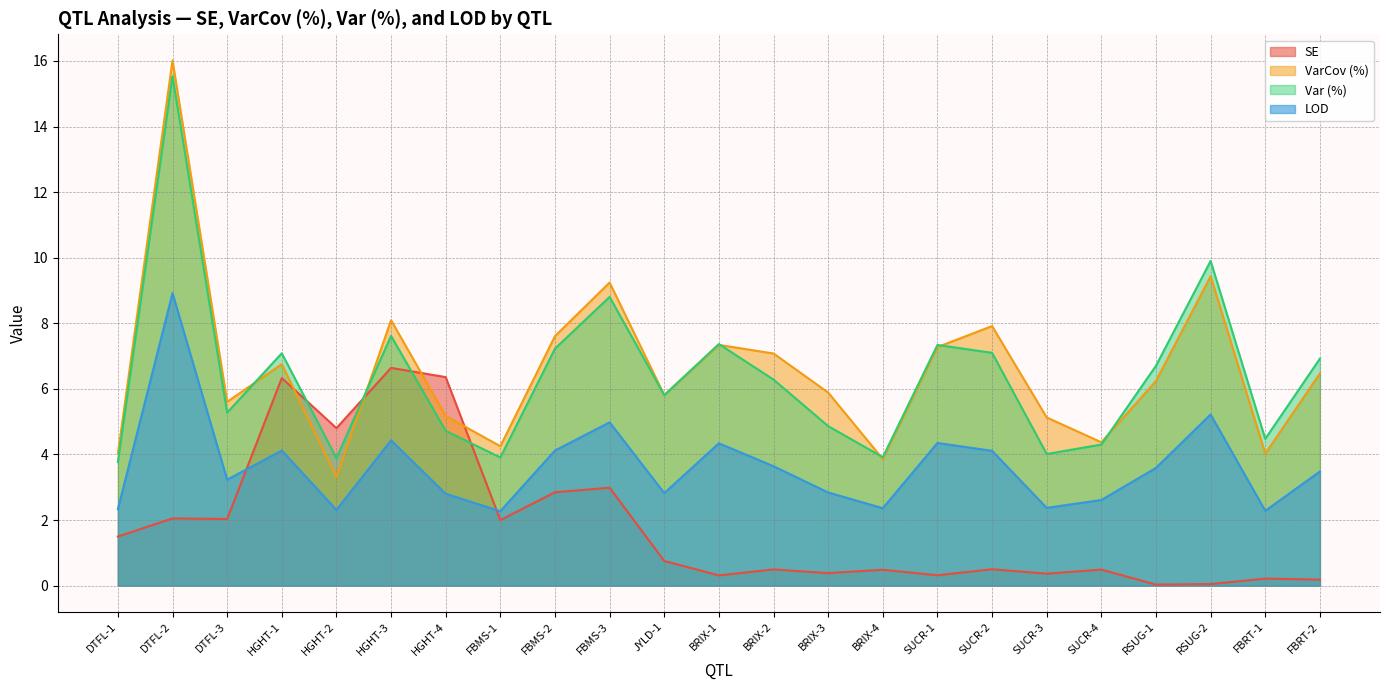

Between which two adjacent categories do SE and Var (%) first intersect?

HGHT-1 and HGHT-2